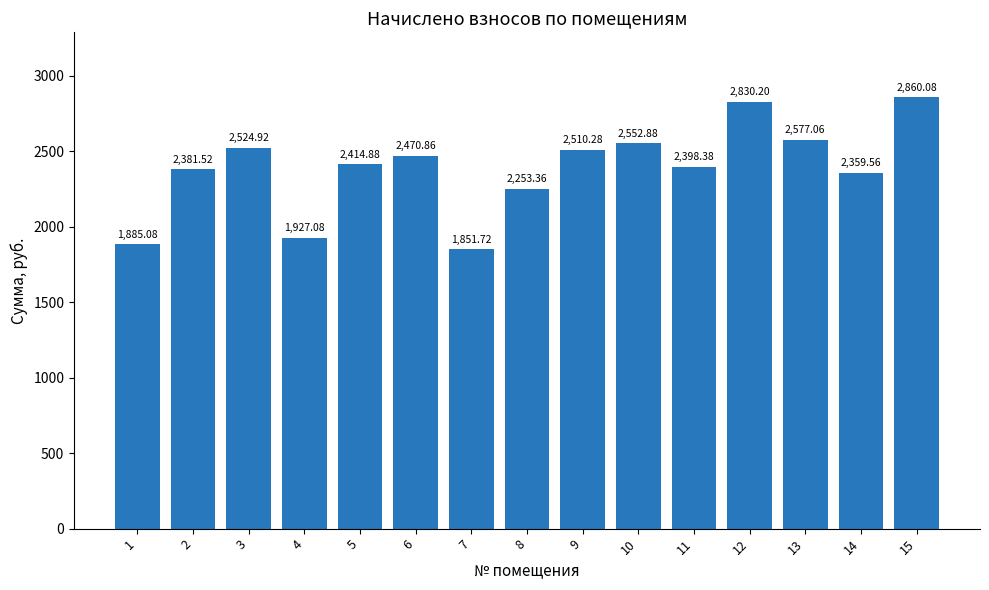

Count the number of categories in the chart.

15